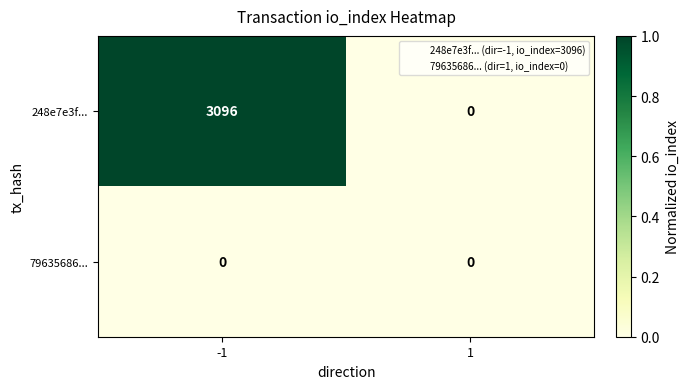

What is the greatest value displayed?

3096